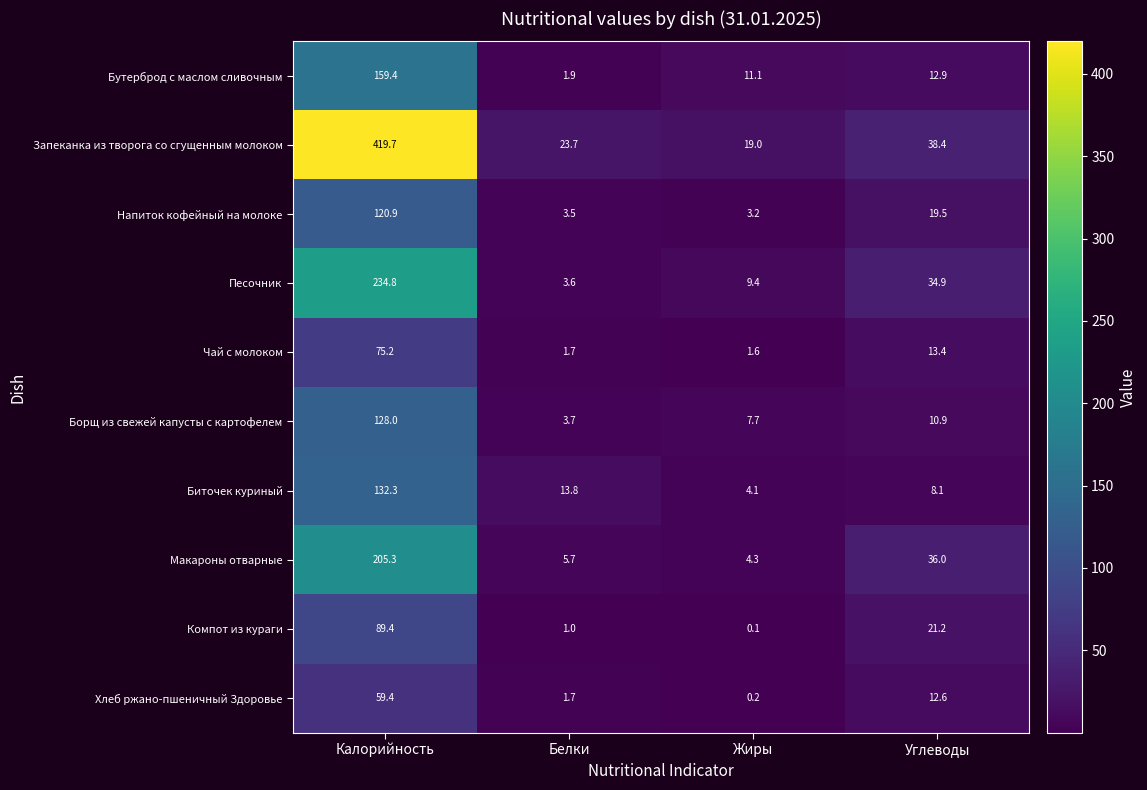

What is the sum of the Борщ из свежей капусты с картофелем values at Углеводы and Калорийность?

138.9